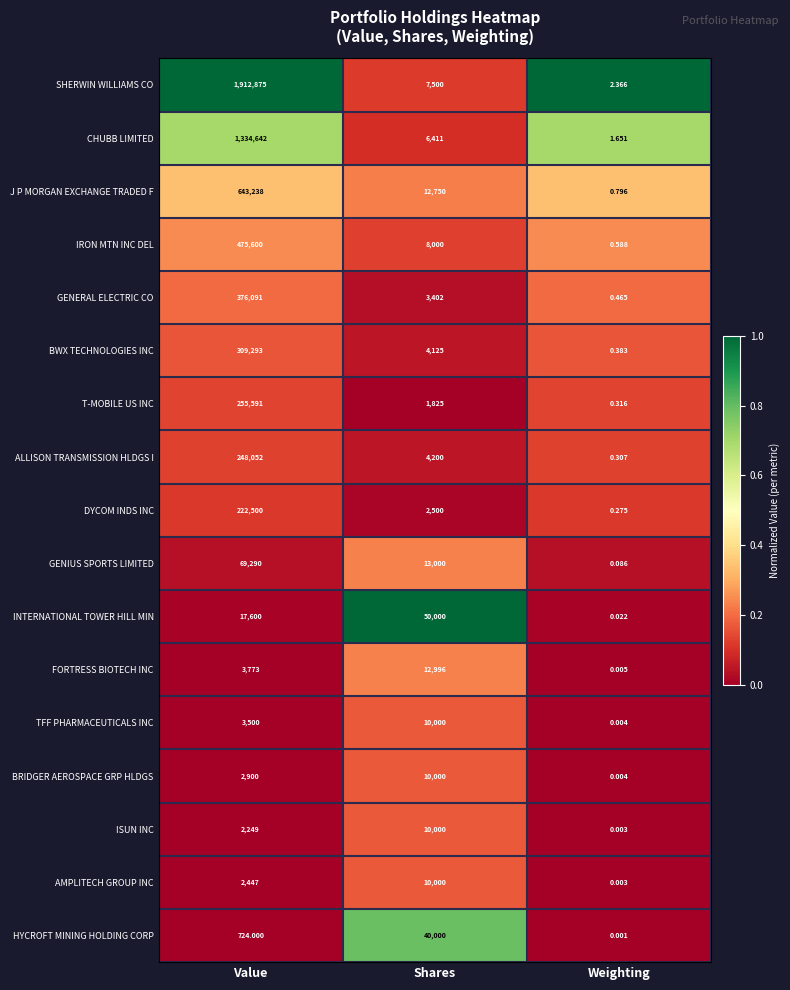

What is the greatest value displayed?

1912875.0